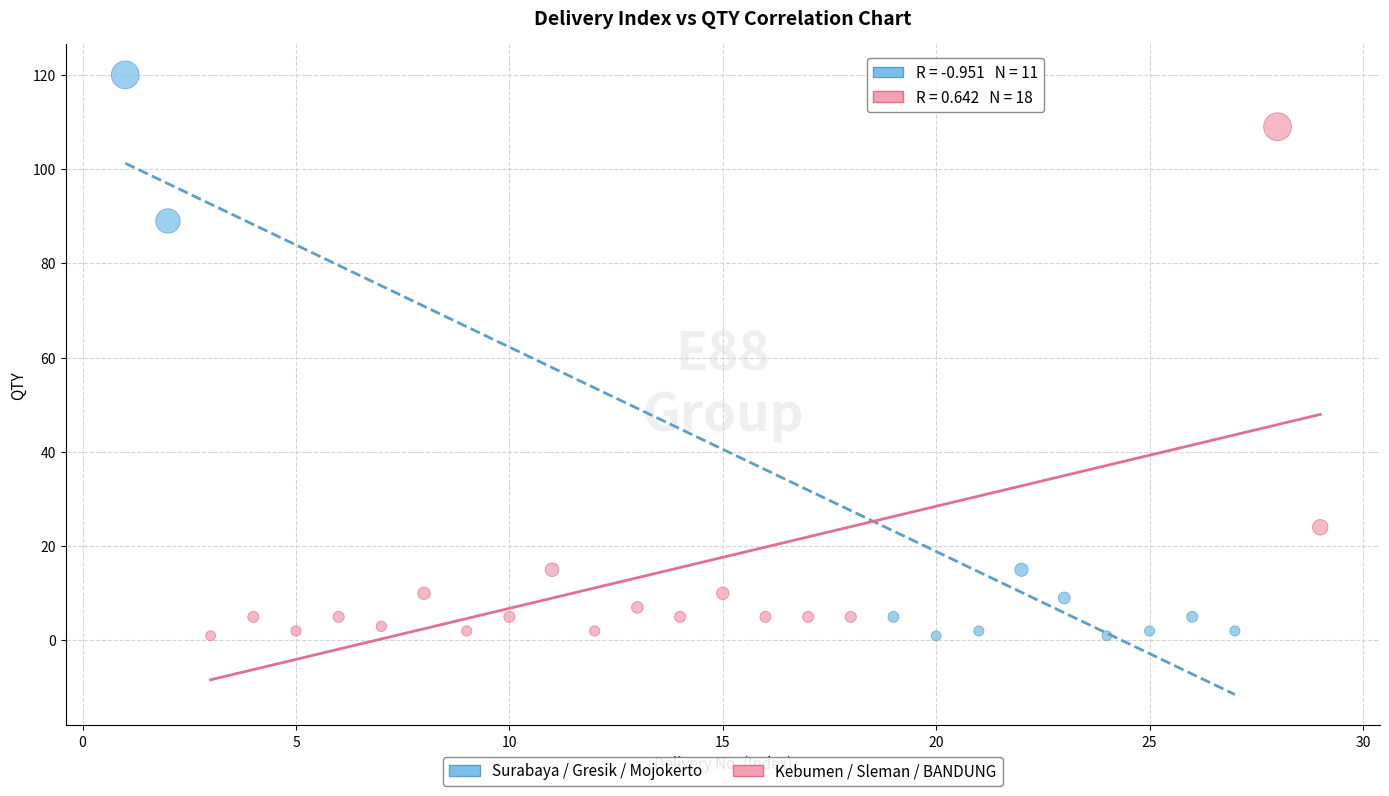

Which series has the widest spread of Y values?

Surabaya / Gresik / Mojokerto